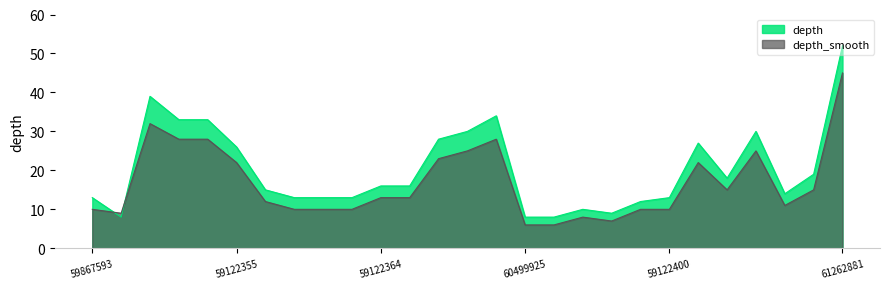

Is it true that depth equals 19 at 59122412?

True